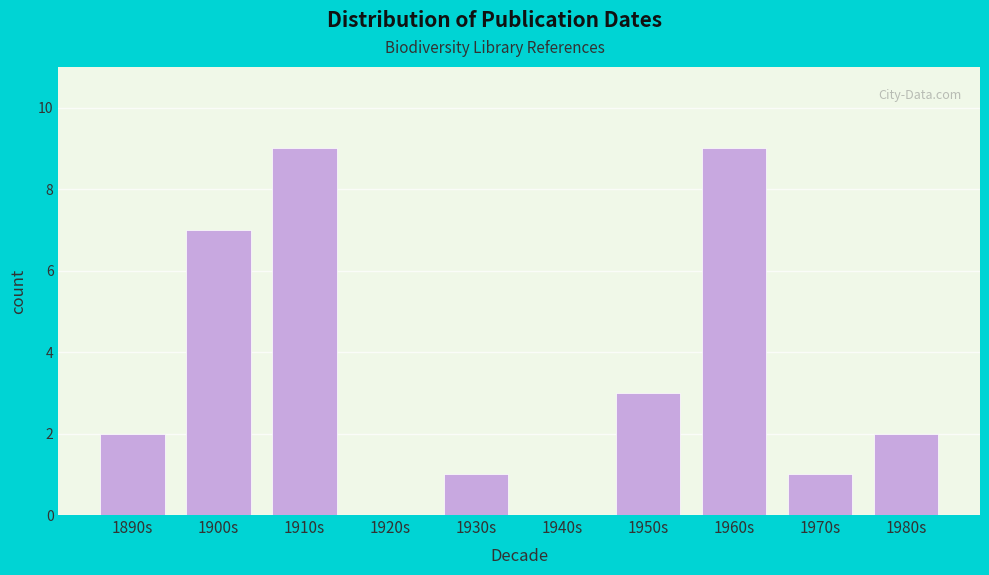

Reading left to right, extract all data points from this chart.

1890s=2	1900s=7	1910s=9	1920s=0	1930s=1	1940s=0	1950s=3	1960s=9	1970s=1	1980s=2